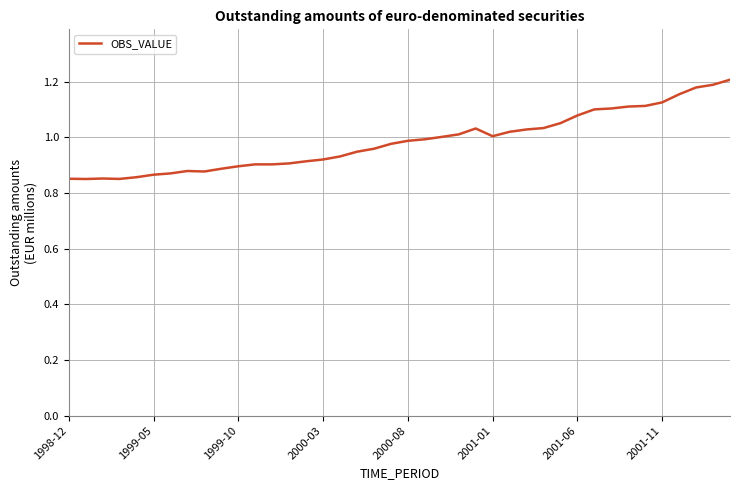

What is the difference between the maximum and minimum values?

0.4